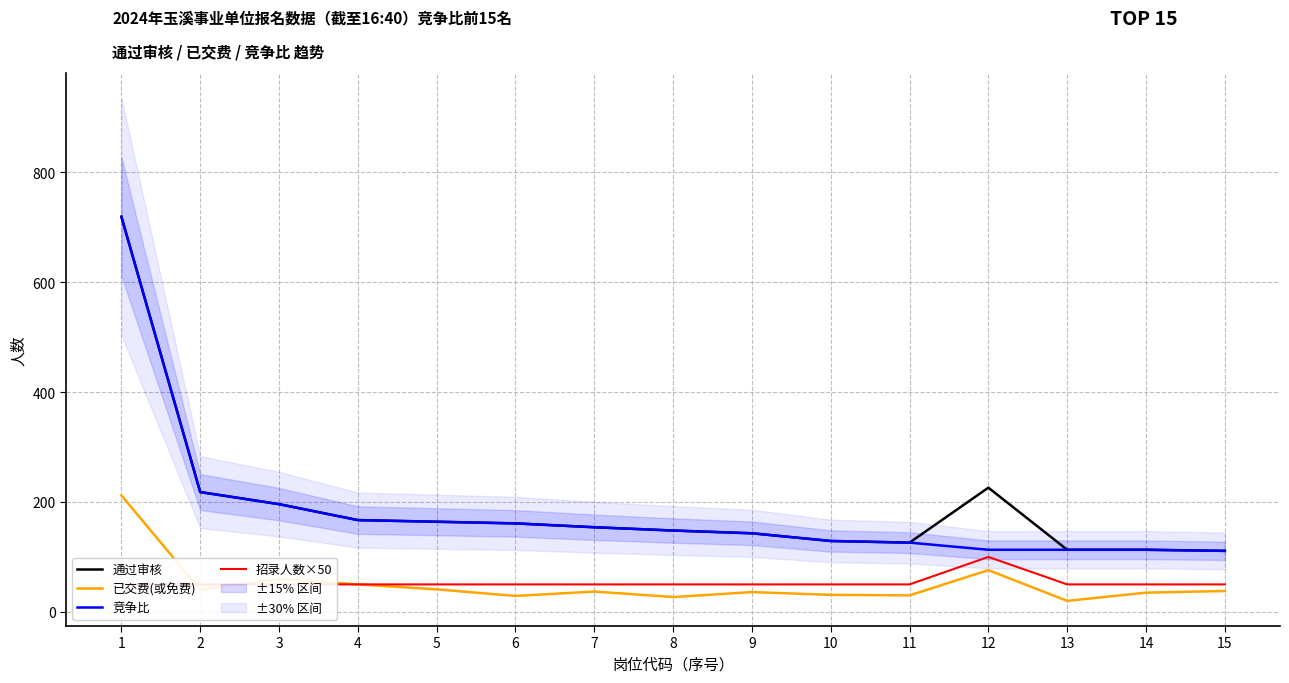

What is the difference between the 通过审核 values at 11 and 10?

3